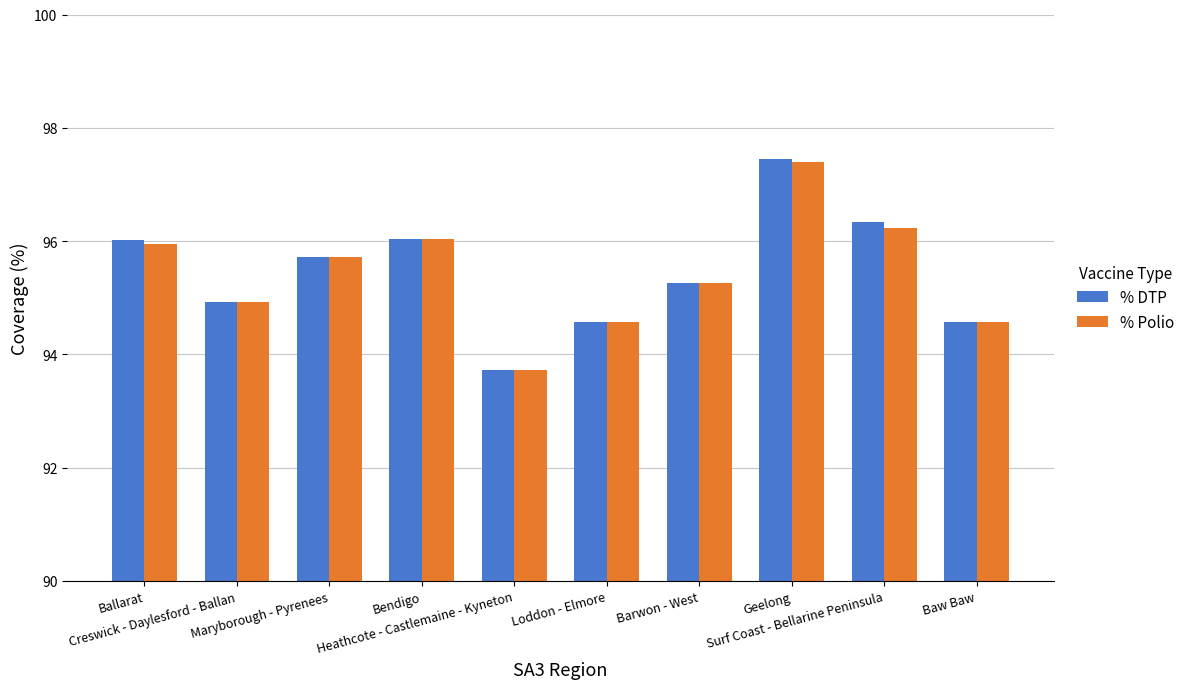

What is the sum of all % Polio values?

954.4